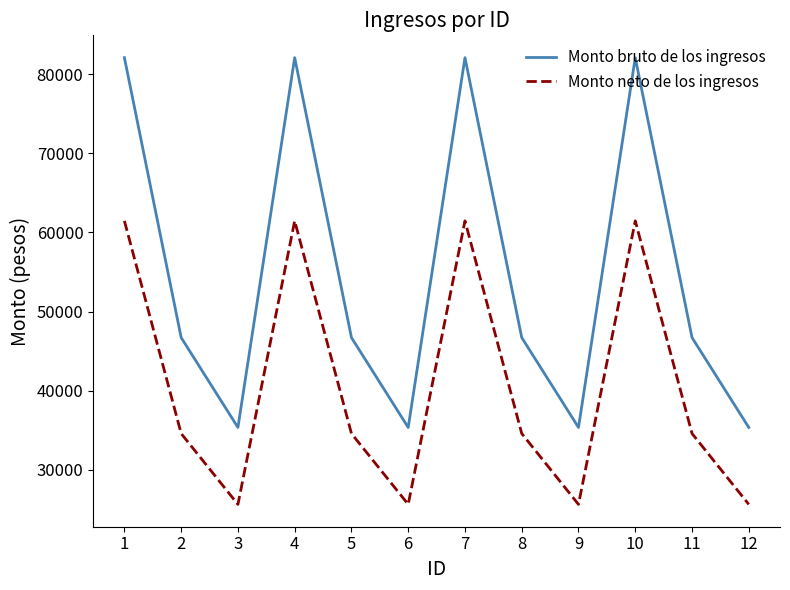

What is the total value across all series at 3?

61021.1